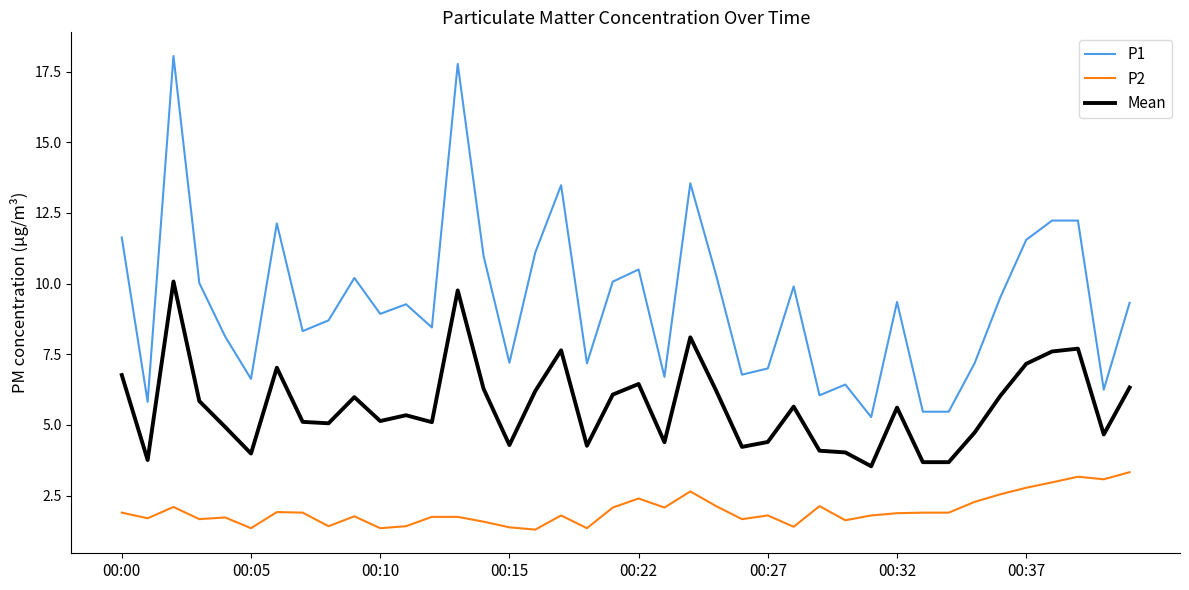

What is the minimum value shown in the chart?

1.3